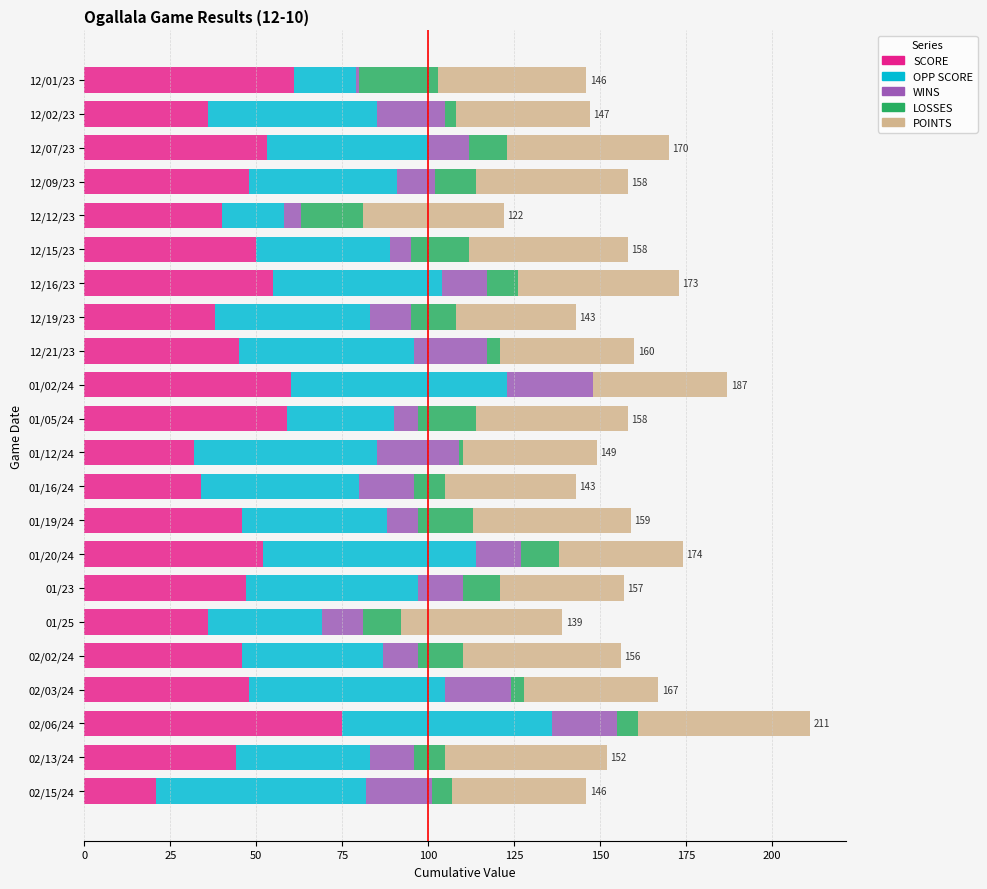

At which category is the sum across all series the highest?

02/06/24